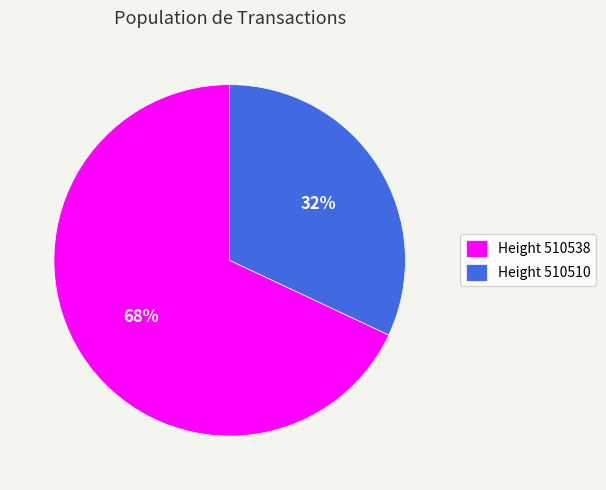

To the nearest percent, what is the combined percentage of Height 510510 and Height 510538?

100%